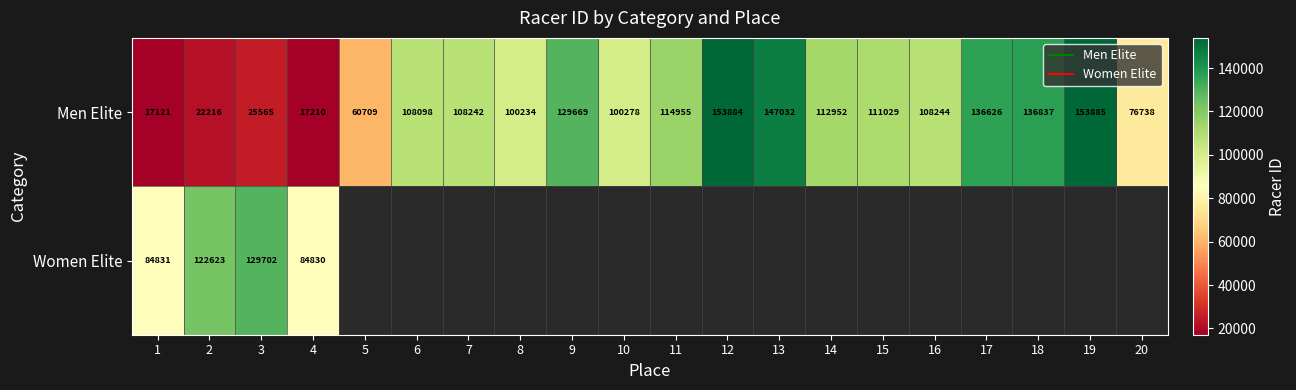

Which category has the highest value in the Men Elite series?

19